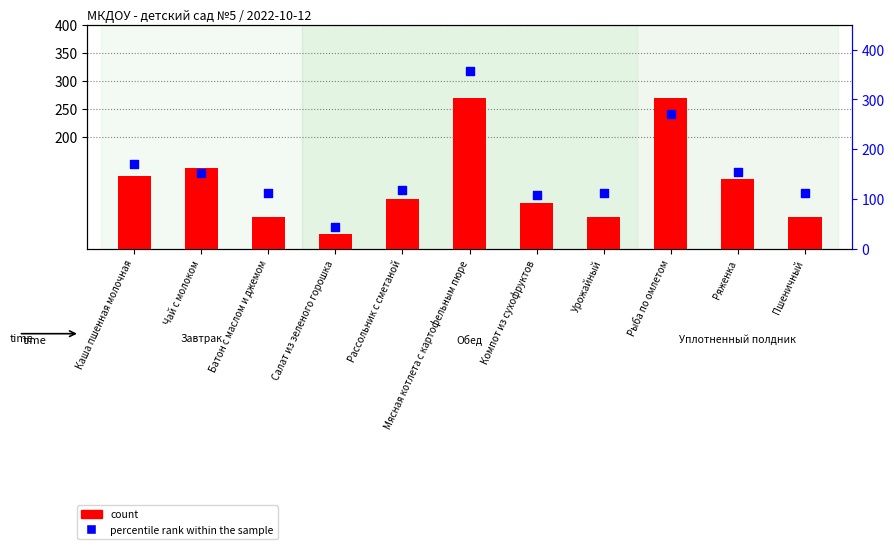

What is the total value across all series at Каша пшенная молочная?

299.6